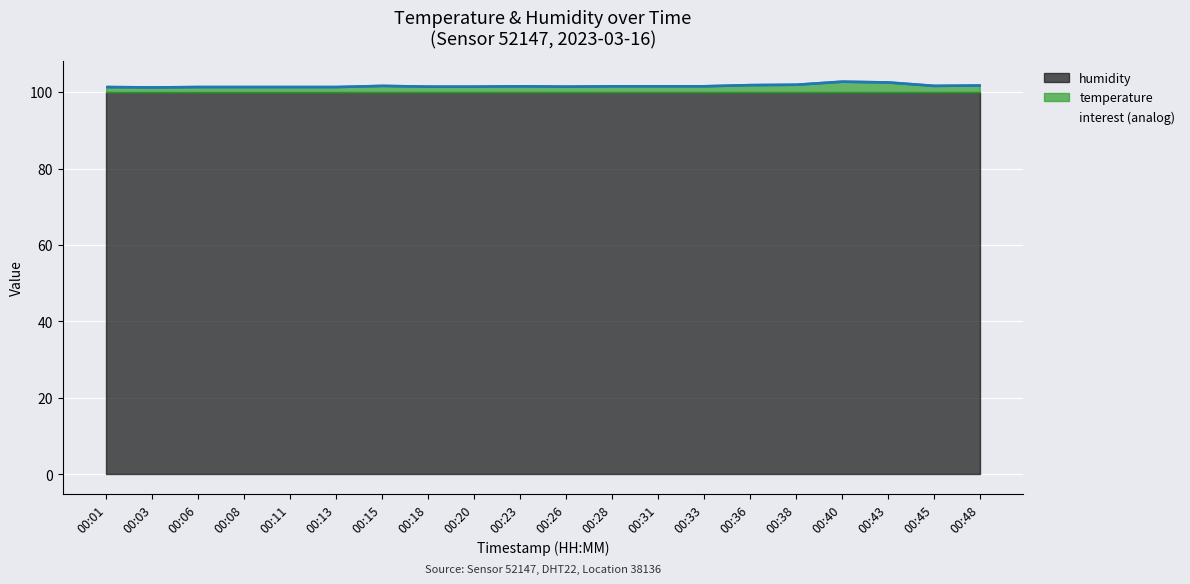

What is the change in value from 00:20 to 00:28?

+0.1